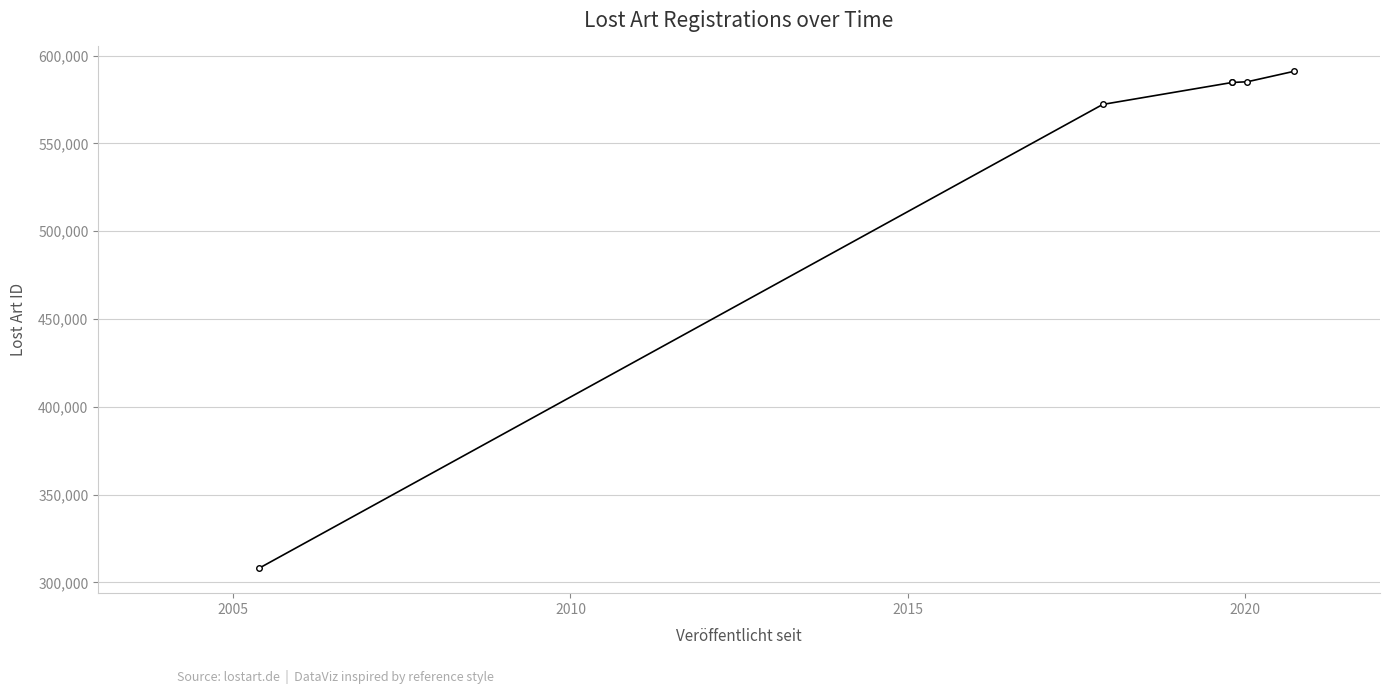

Reading right to left, list all the values displayed in this chart.

591116	585163	584744	584743	572247	308016